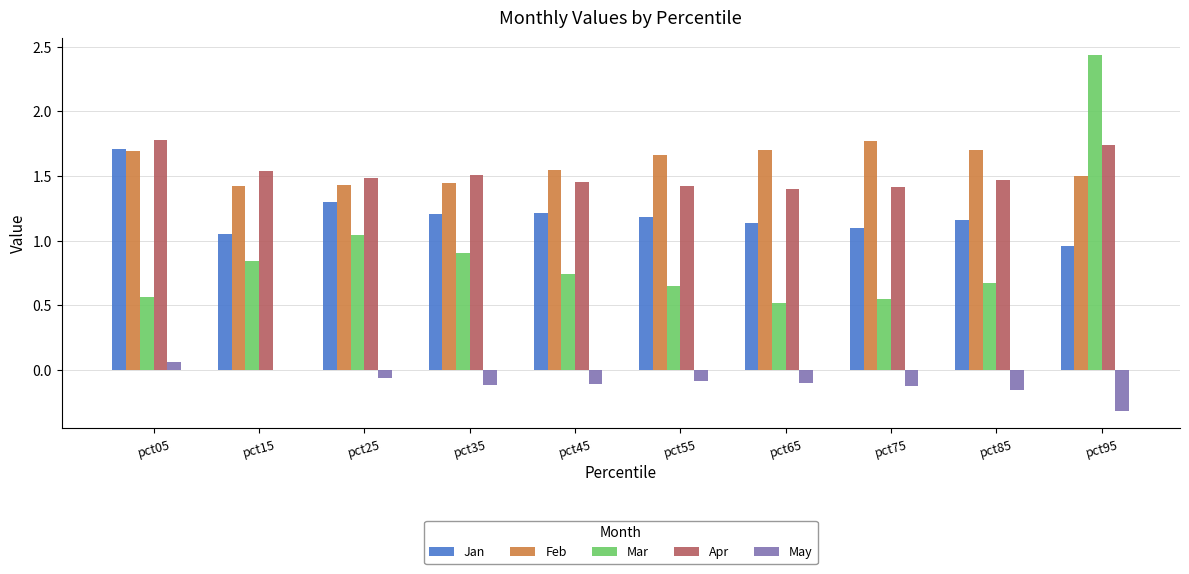

Read the May value at pct95.

-0.3